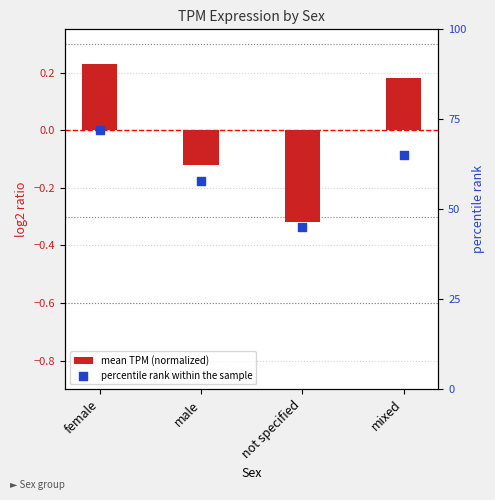

Which series has the widest spread of Y values?

percentile rank within the sample